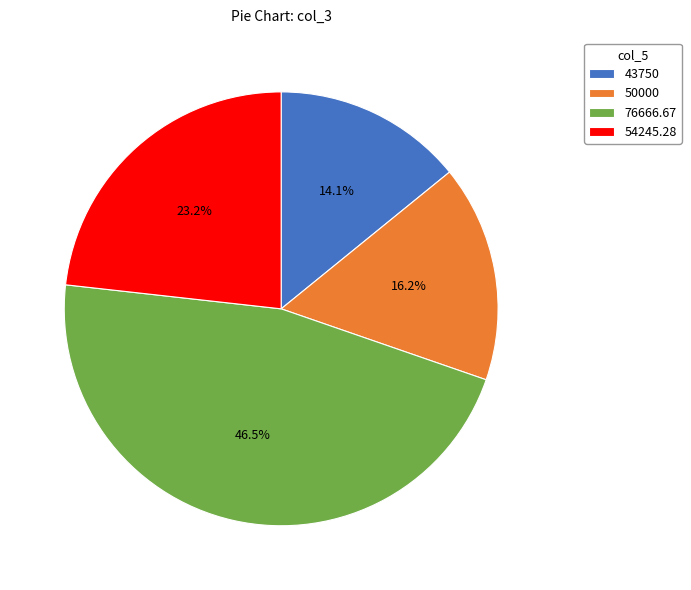

To the nearest percent, what is the average slice percentage?

25%